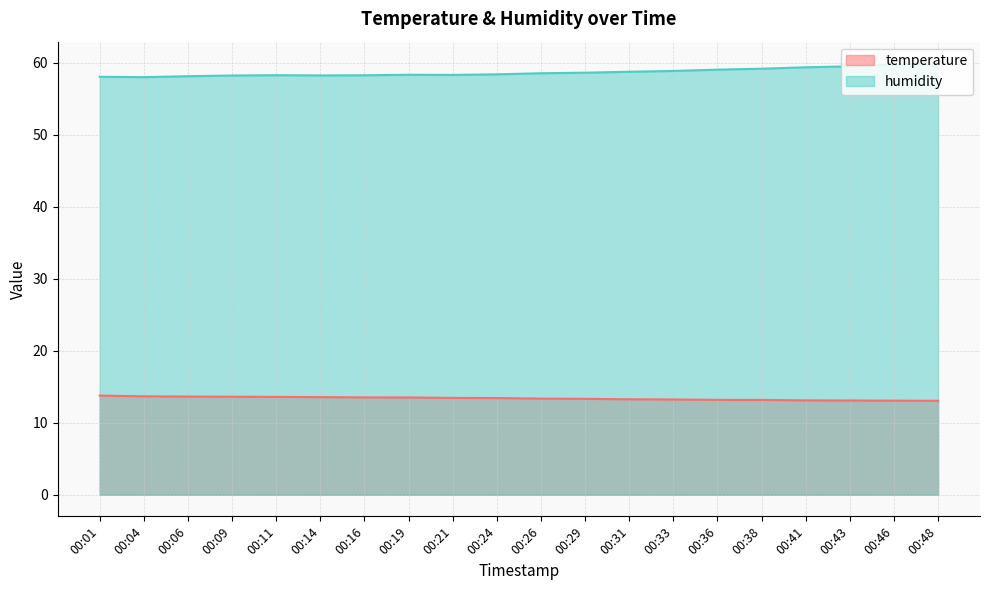

What is the spread (max minus min) of values at 00:48?

46.9